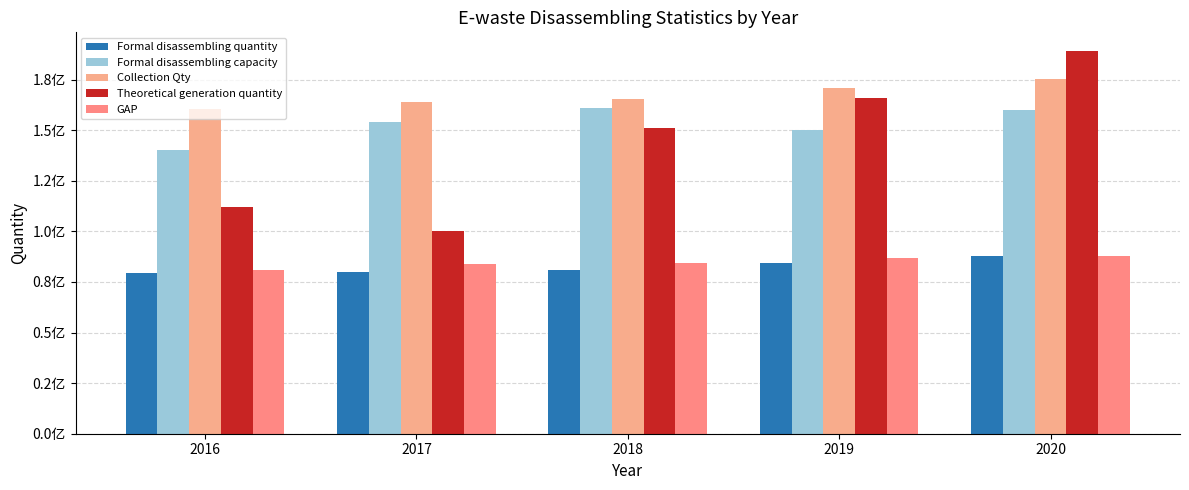

Is the value of Formal disassembling capacity at 2020 greater than the value of GAP at 2016?

Yes